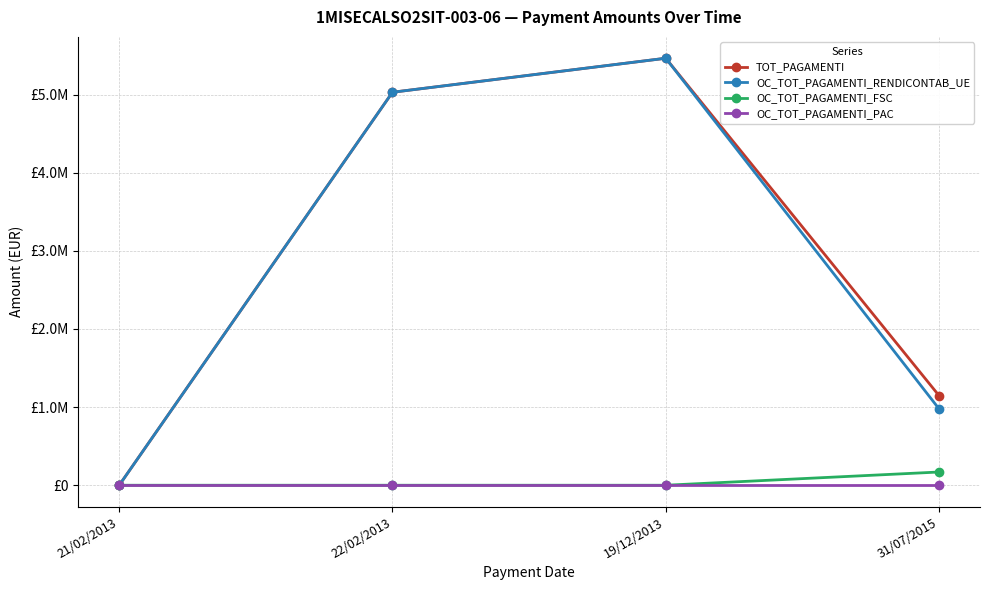

True or false: OC_TOT_PAGAMENTI_RENDICONTAB_UE has more than 1 interior local peaks.

False